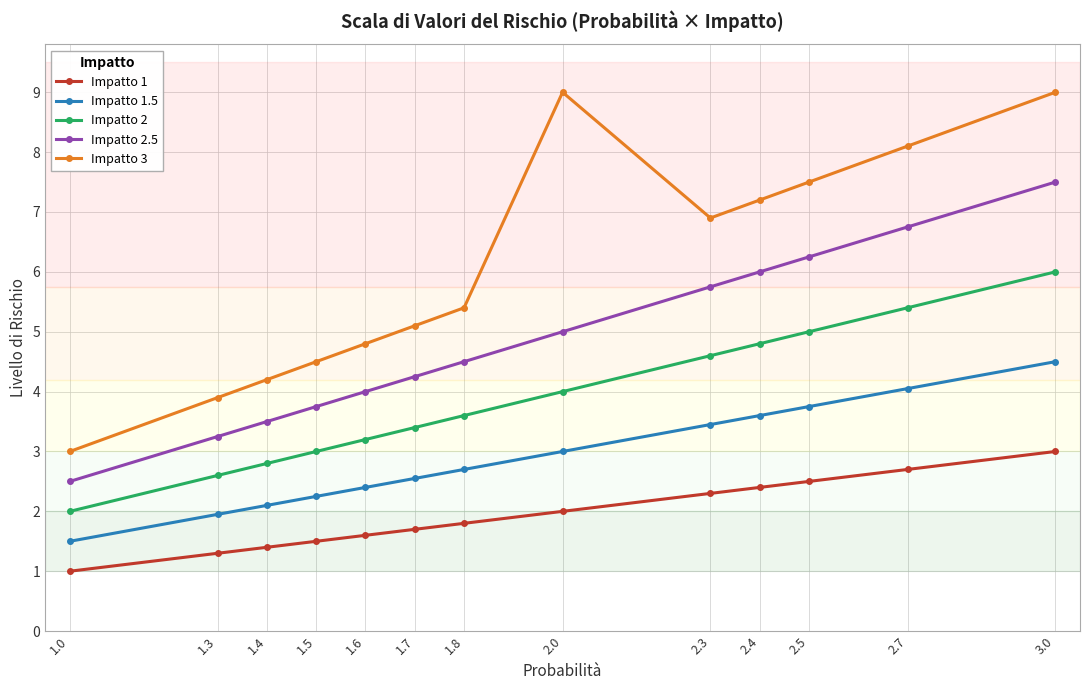

True or false: Impatto 1 and Impatto 3 intersect in this chart.

False